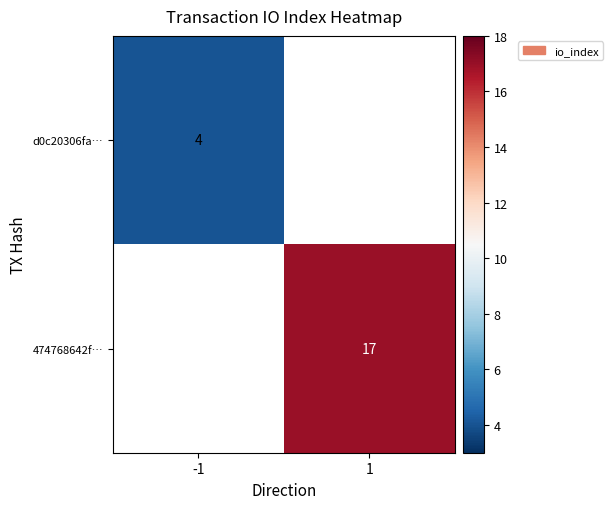

At which category does the chart reach its minimum across all series?

-1